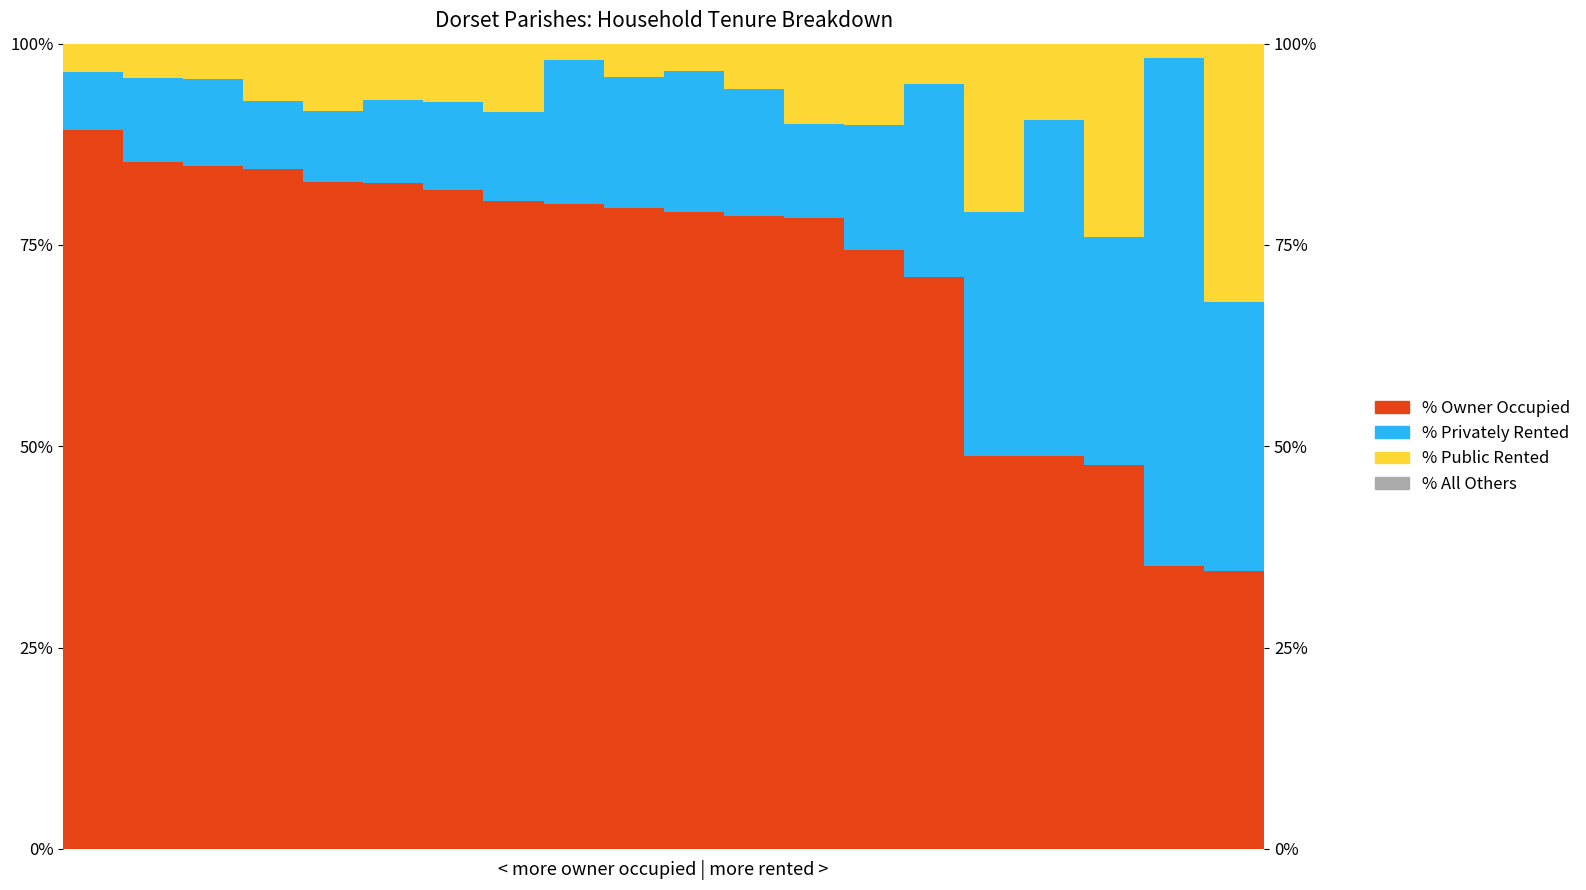

What is the value of the % of households privately rented bar at the 15th from the left?

24.0